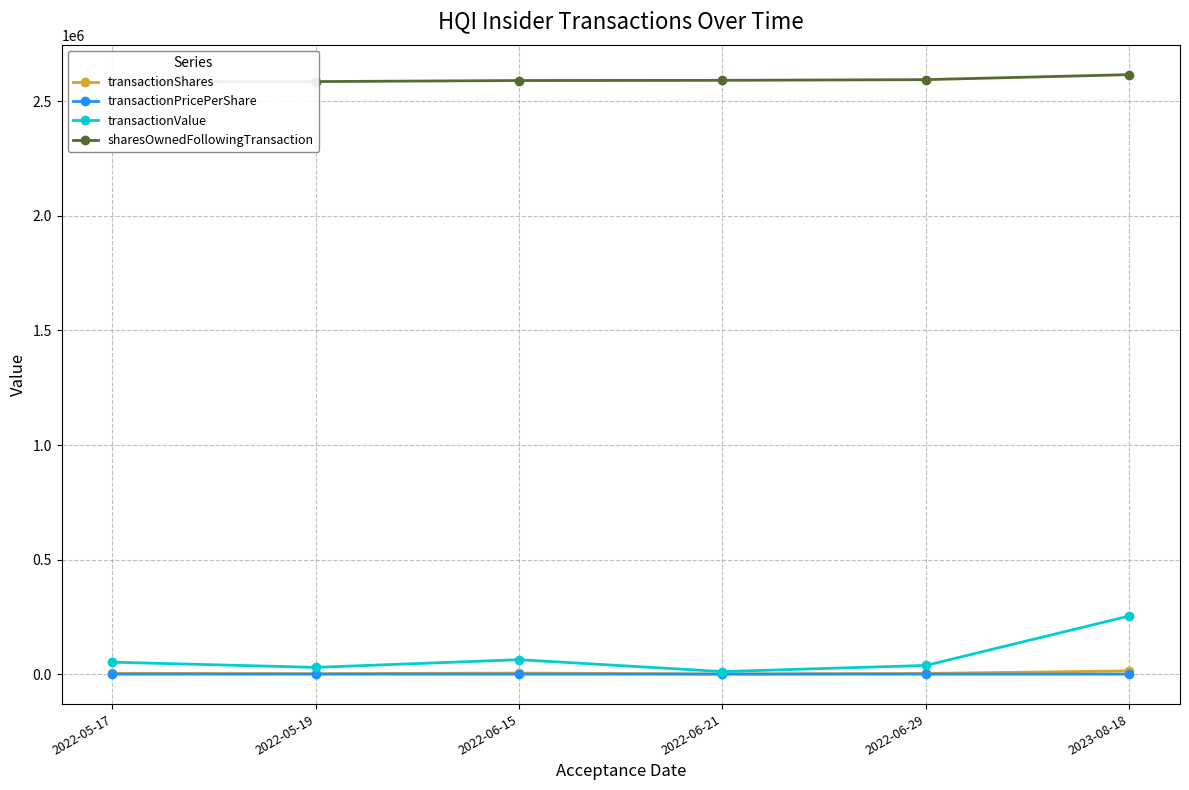

What are all the series names shown in the legend?

transactionShares, transactionPricePerShare, transactionValue, sharesOwnedFollowingTransaction